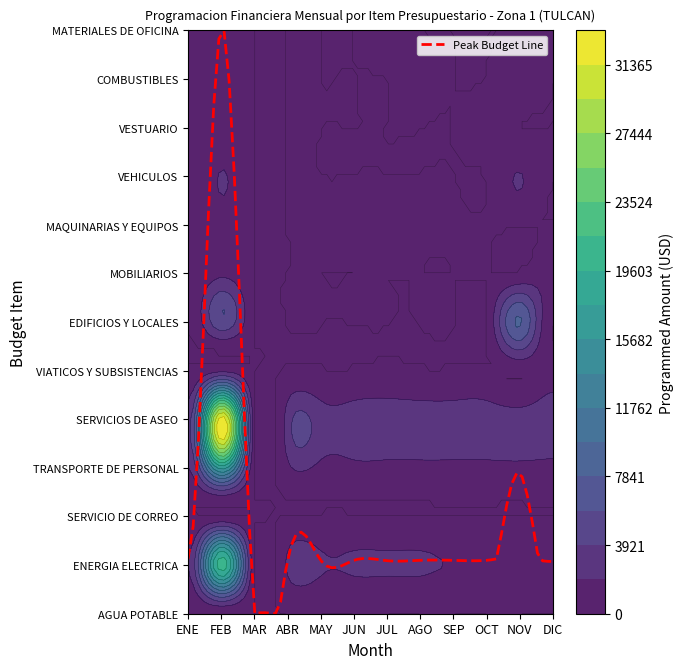

How many values in the VIATICOS Y SUBSISTENCIAS series exceed 0?

4